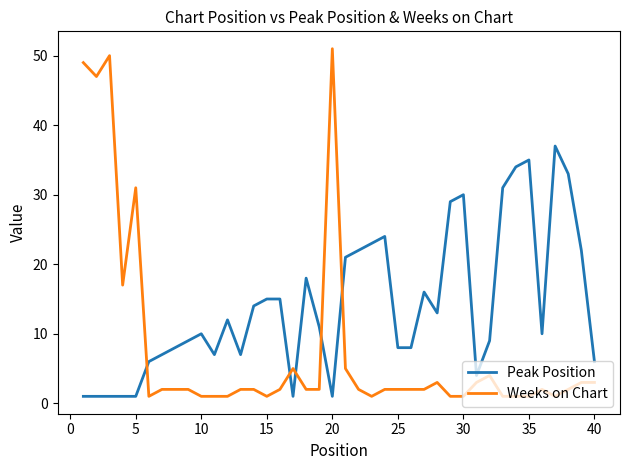

Which series has the widest spread of values?

Weeks on Chart